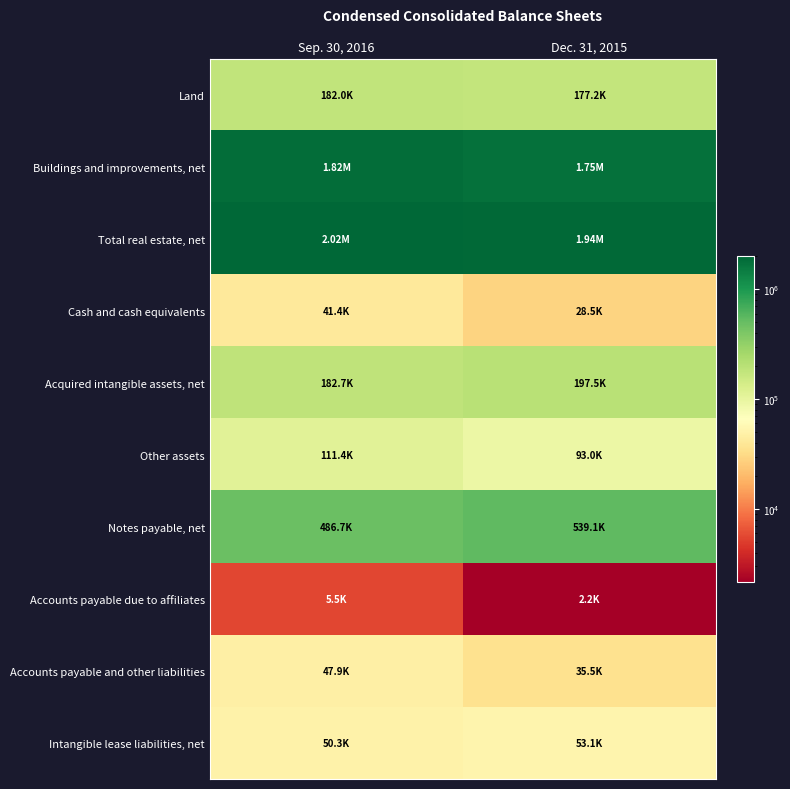

Which series changed the most between Sep. 30, 2016 and Dec. 31, 2015?

Total real estate, net